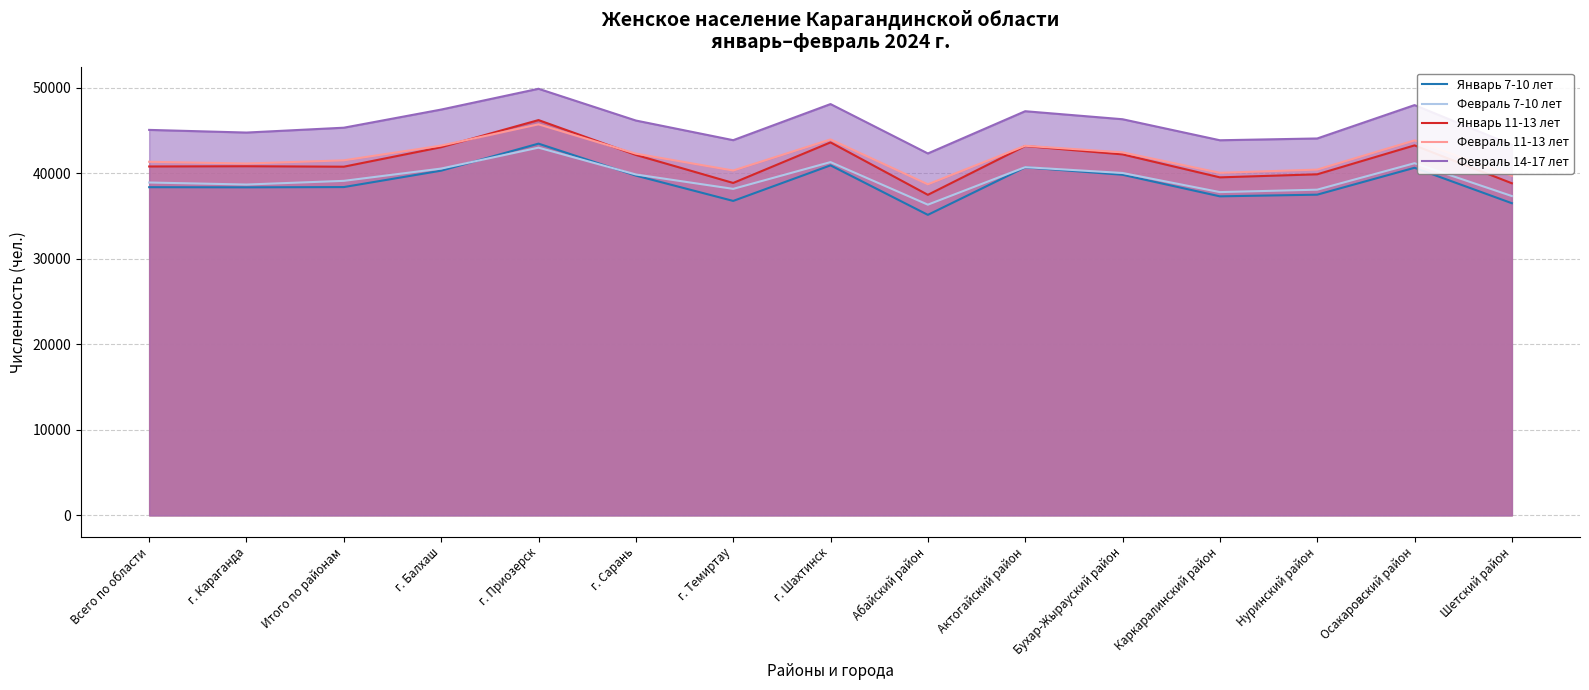

Rank the series at г. Темиртау from lowest to highest value.

Январь 7-10 лет, Февраль 7-10 лет, Январь 11-13 лет, Февраль 11-13 лет, Февраль 14-17 лет